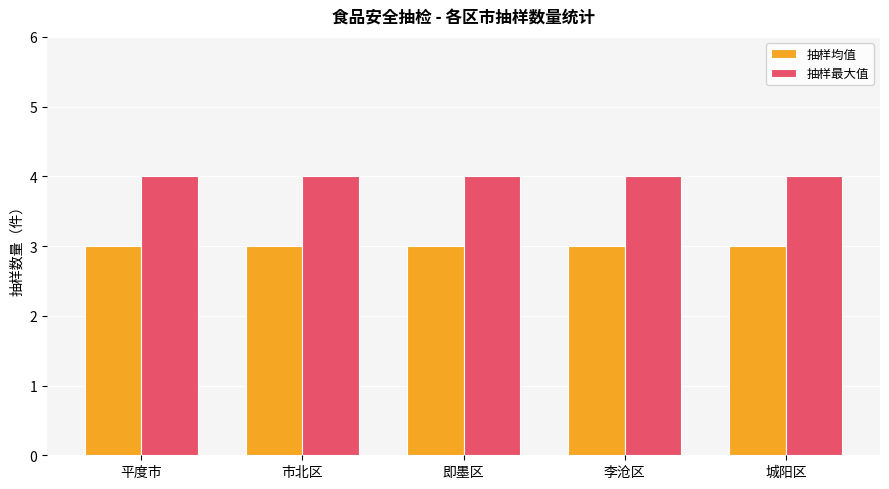

What is the average value of the 抽样最大值 series?

4